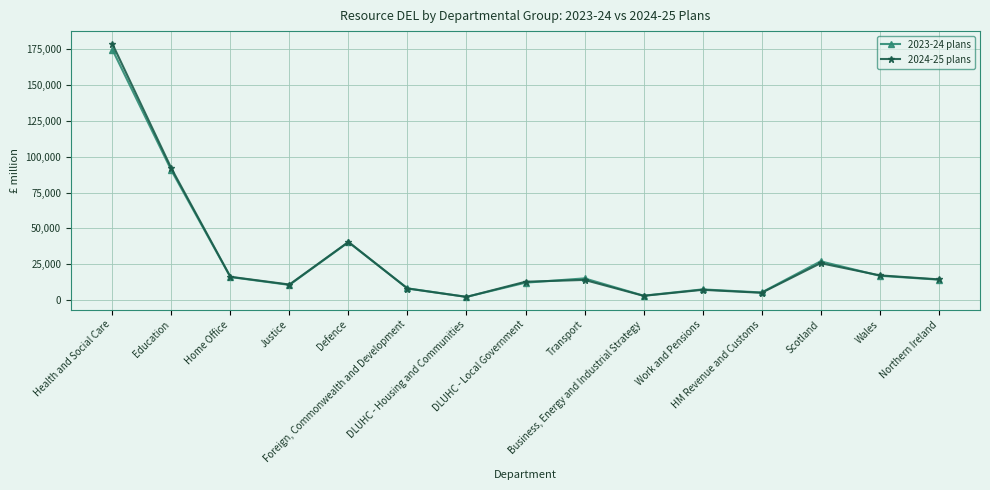

Rank the categories by 2023-24 plans value from highest to lowest.

Health and Social Care, Education, Defence, Scotland, Wales, Home Office, Transport, Northern Ireland, DLUHC - Local Government, Justice, Foreign, Commonwealth and Development, Work and Pensions, HM Revenue and Customs, Business, Energy and Industrial Strategy, DLUHC - Housing and Communities